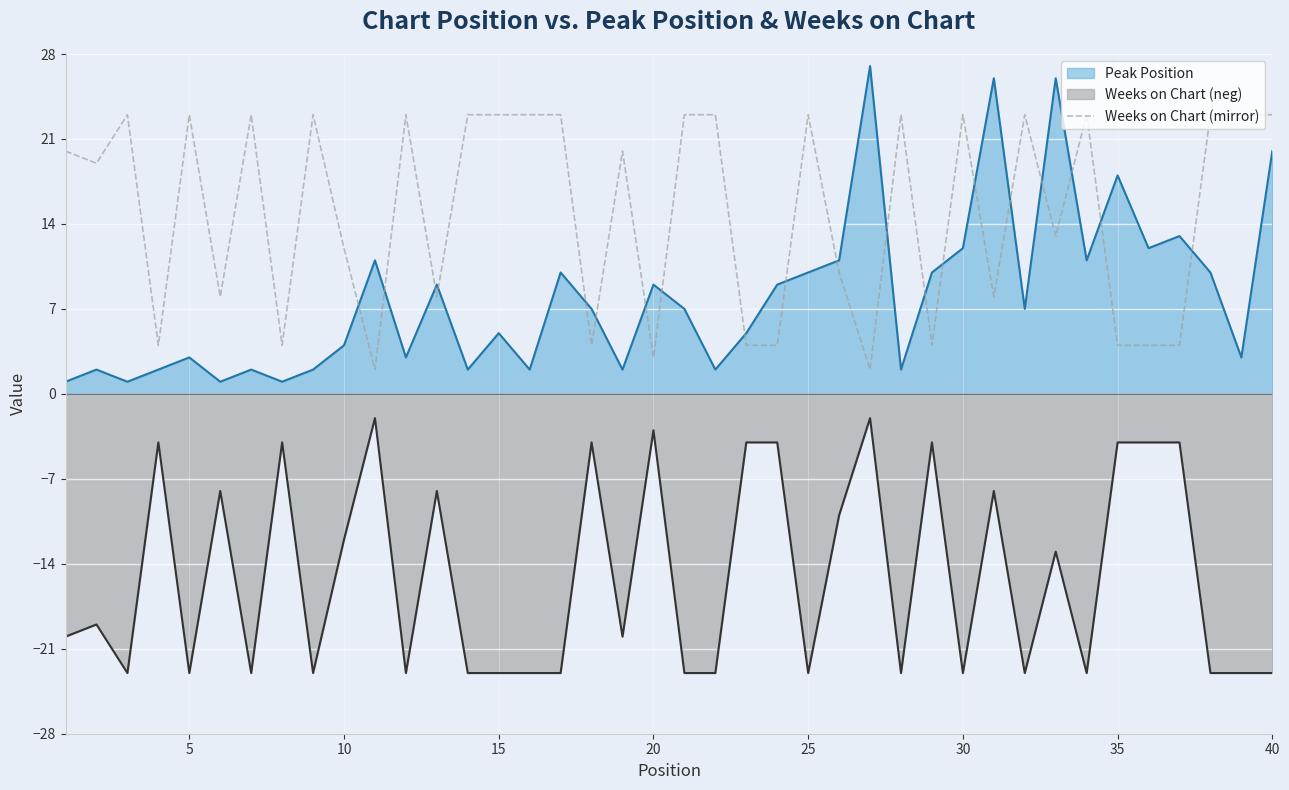

Rank the series by their maximum value, from lowest to highest.

Weeks on Chart (neg), Weeks on Chart (mirror), Peak Position